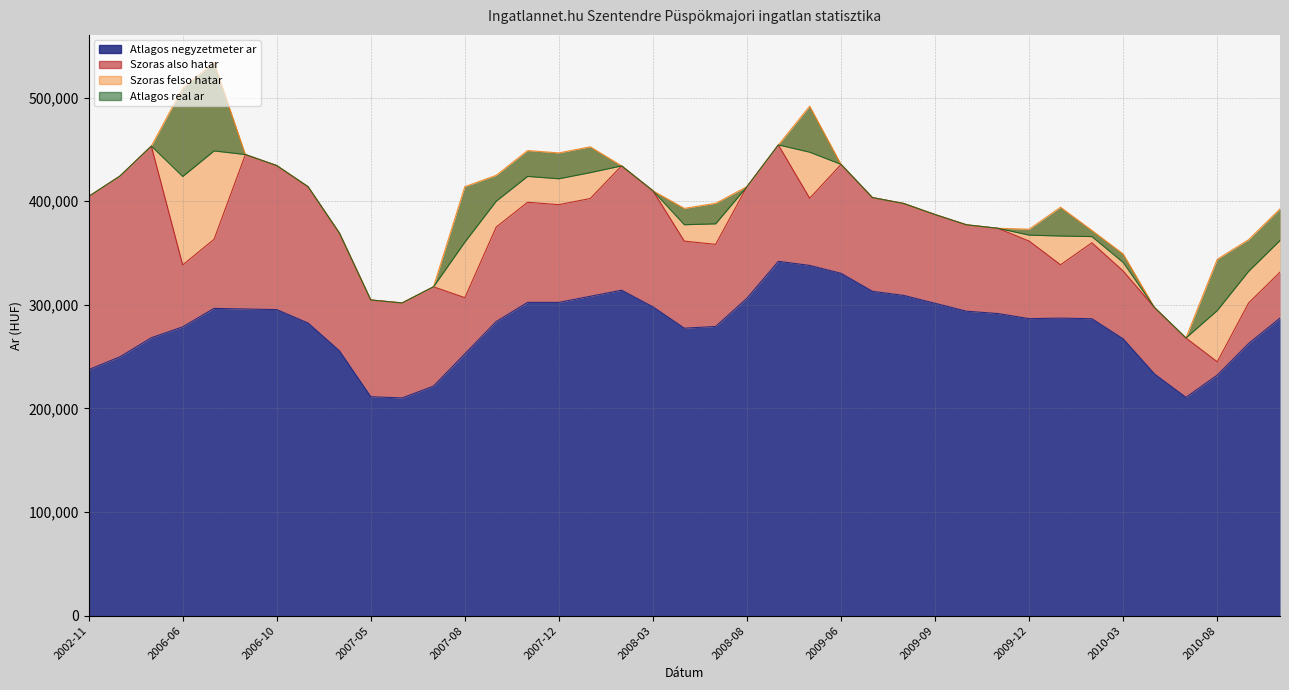

Reading left to right, list all the values displayed in this chart.

Atlagos negyzetmeter ar: 2002-11=237418	2002-12=249868	2003-02=268224	2006-06=278715	2006-07=296573	2006-08=295977	2006-10=295382	2006-11=282419	2007-04=255555	2007-05=211309	2007-06=210119	2007-07=221555	2007-08=252695	2007-10=283834	2007-11=302346	2007-12=302346	2008-01=308231	2008-02=314115	2008-03=298021	2008-06=277444	2008-07=279111	2008-08=306379	2009-04=341997	2009-05=338012	2009-06=330403	2009-07=313043	2009-08=309057	2009-09=301449	2009-10=293840	2009-11=291570	2009-12=286657	2010-01=287164	2010-02=286572	2010-03=267103	2010-04=233191	2010-07=210691	2010-08=232196	2010-09=262725	2010-10=287169
Szoras also hatar: 2002-11=404534	2002-12=424277	2003-02=453185	2006-06=338503	2006-07=363192	2006-08=445021	2006-10=434385	2006-11=413946	2007-04=369191	2007-05=304673	2007-06=301778	2007-07=317378	2007-08=306896	2007-10=375024	2007-11=398952	2007-12=396680	2008-01=402597	2008-02=434091	2008-03=410057	2008-06=361498	2008-07=358350	2008-08=414089	2009-04=454319	2009-05=402835	2009-06=435518	2009-07=403500	2009-08=397783	2009-09=387090	2009-10=377210	2009-11=373862	2009-12=361505	2010-01=338634	2010-02=359883	2010-03=332561	2010-04=297283	2010-07=267982	2010-08=244991	2010-09=301821	2010-10=331501
Szoras felso hatar: 2002-11=404534	2002-12=424277	2003-02=453185	2006-06=509135	2006-07=533824	2006-08=445021	2006-10=434385	2006-11=413946	2007-04=369191	2007-05=304673	2007-06=301778	2007-07=317378	2007-08=414042	2007-10=424954	2007-11=448882	2007-12=446610	2008-01=452527	2008-02=434091	2008-03=410057	2008-06=393074	2008-07=397968	2008-08=414089	2009-04=454319	2009-05=491725	2009-06=435518	2009-07=403500	2009-08=397783	2009-09=387090	2009-10=377210	2009-11=373862	2009-12=372981	2010-01=394180	2010-02=371843	2010-03=349059	2010-04=297283	2010-07=267982	2010-08=343985	2010-09=362877	2010-10=392557
Atlagos real ar: 2002-11=404534	2002-12=424277	2003-02=453185	2006-06=423819	2006-07=448508	2006-08=445021	2006-10=434385	2006-11=413946	2007-04=369191	2007-05=304673	2007-06=301778	2007-07=317378	2007-08=360469	2007-10=399989	2007-11=423917	2007-12=421645	2008-01=427562	2008-02=434091	2008-03=410057	2008-06=377286	2008-07=378159	2008-08=414089	2009-04=454319	2009-05=447280	2009-06=435518	2009-07=403500	2009-08=397783	2009-09=387090	2009-10=377210	2009-11=373862	2009-12=367243	2010-01=366407	2010-02=365863	2010-03=340810	2010-04=297283	2010-07=267982	2010-08=294488	2010-09=332349	2010-10=362029